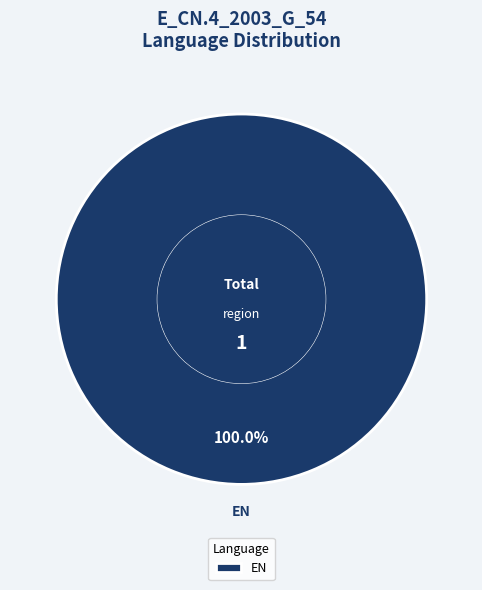

Rank the categories by value from lowest to highest.

EN